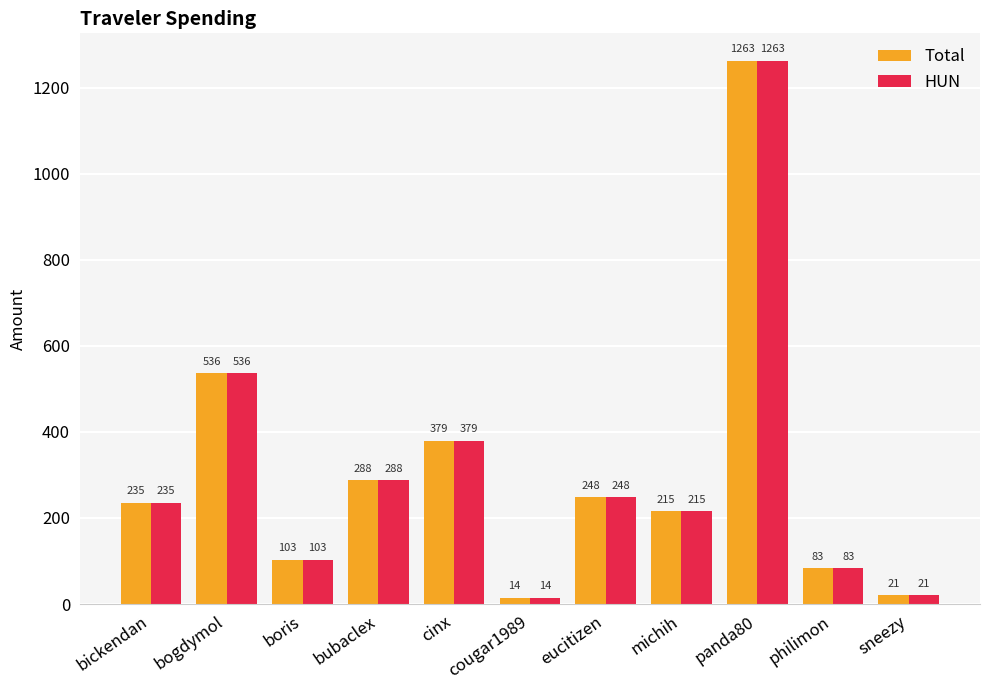

The value of Total at michih is 215.0. True or false?

True